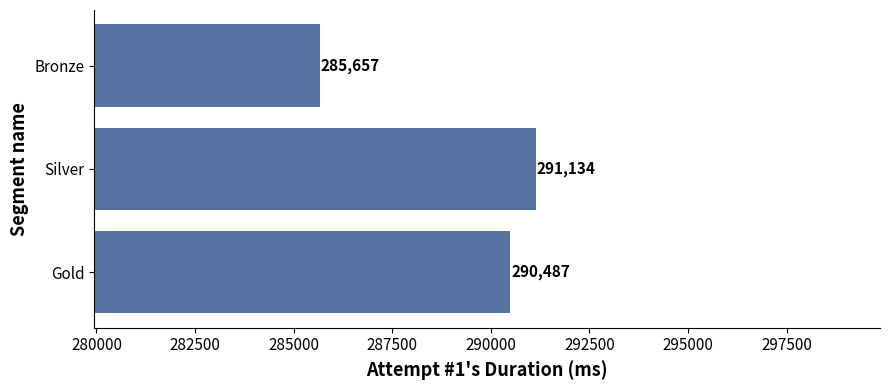

Are the bars grouped side by side (vs. stacked)?

No